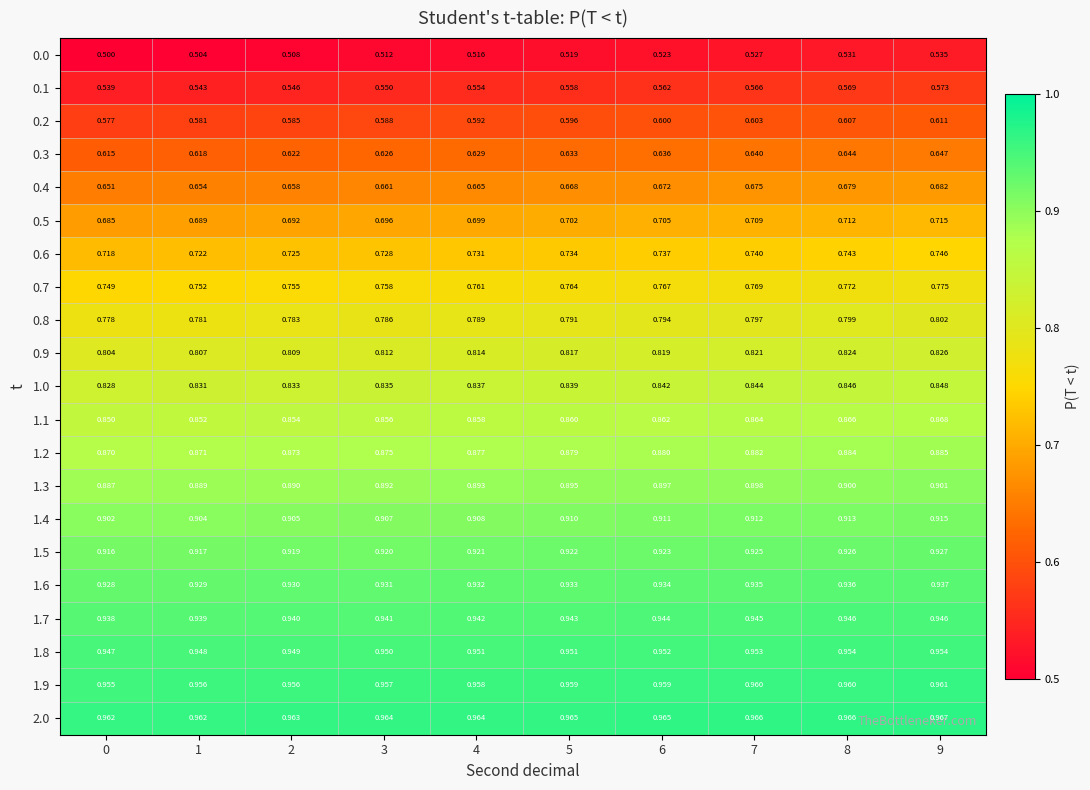

At how many categories does at least one series exceed 0?

10